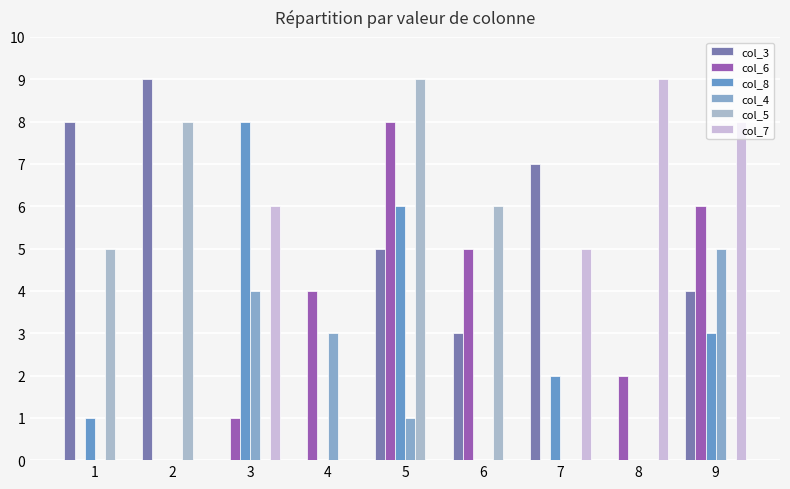

Rank the categories by col_5 value from lowest to highest.

3, 4, 7, 8, 9, 1, 6, 2, 5